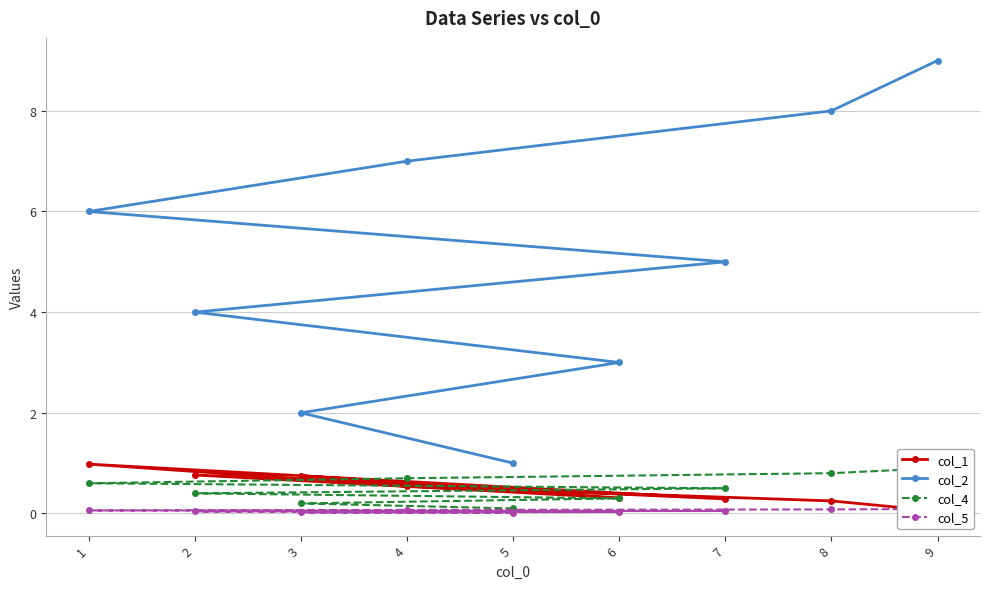

Is the value of col_5 at 5 greater than the value of col_1 at 6?

No